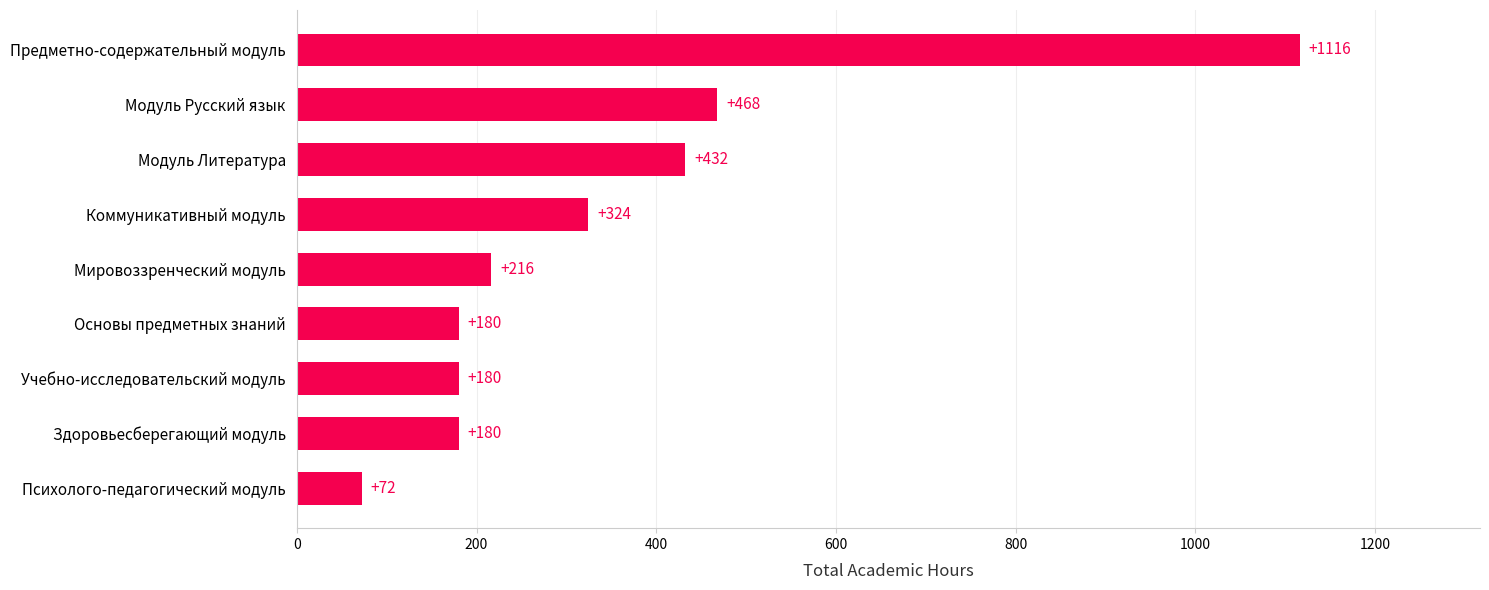

What is the difference between the second highest and minimum values?

396